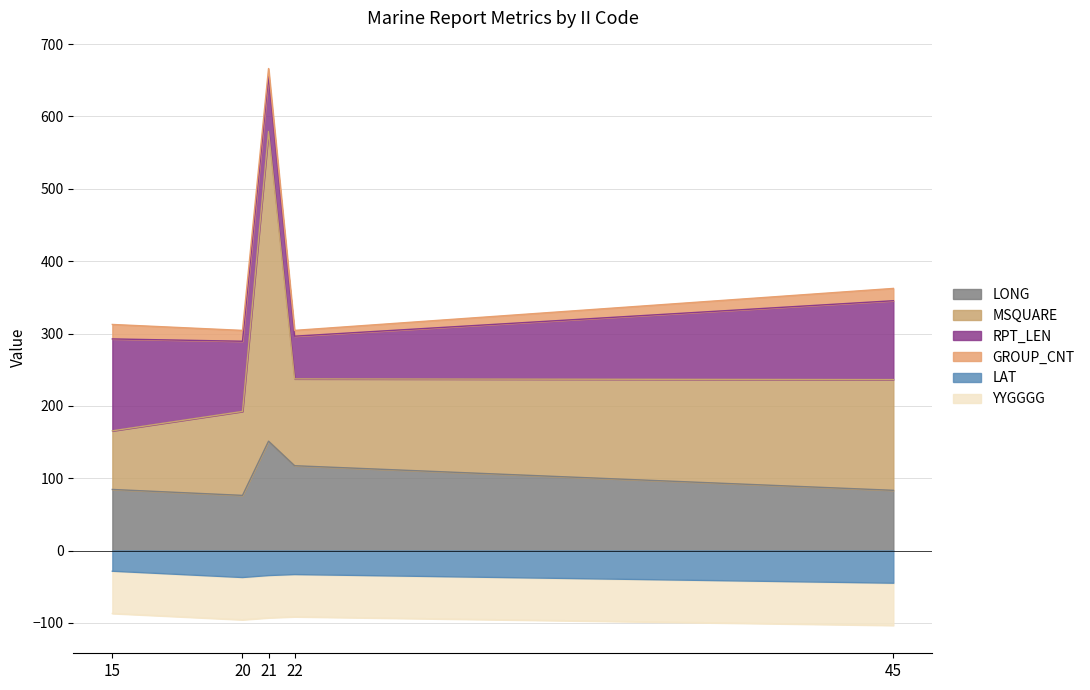

True or false: LONG and LAT cross at least once.

False